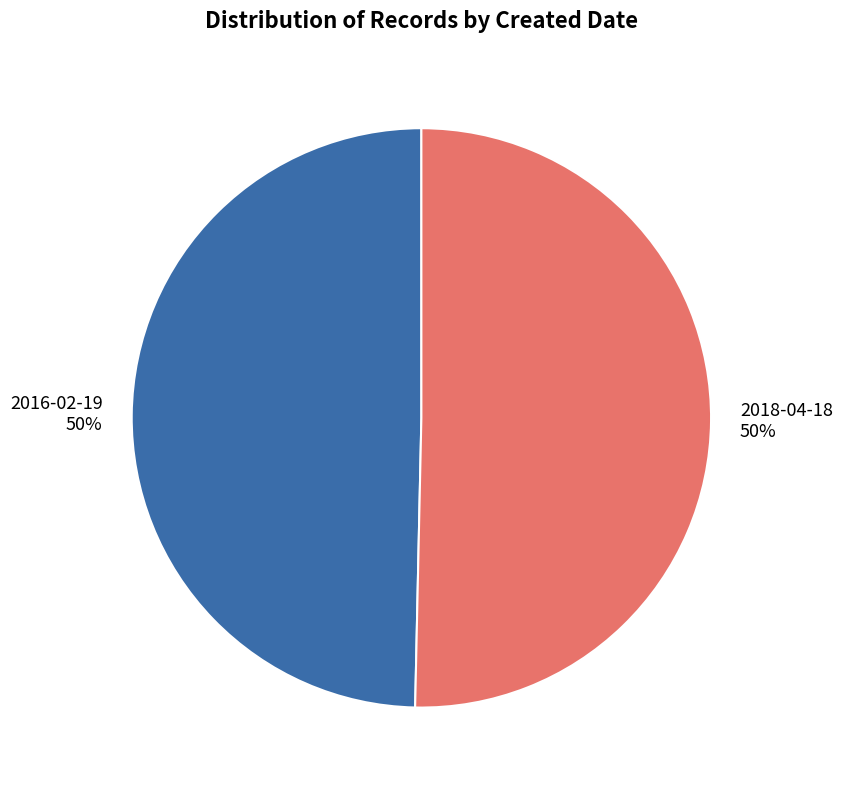

To the nearest percent, what portion does 2018-04-18 represent?

50%